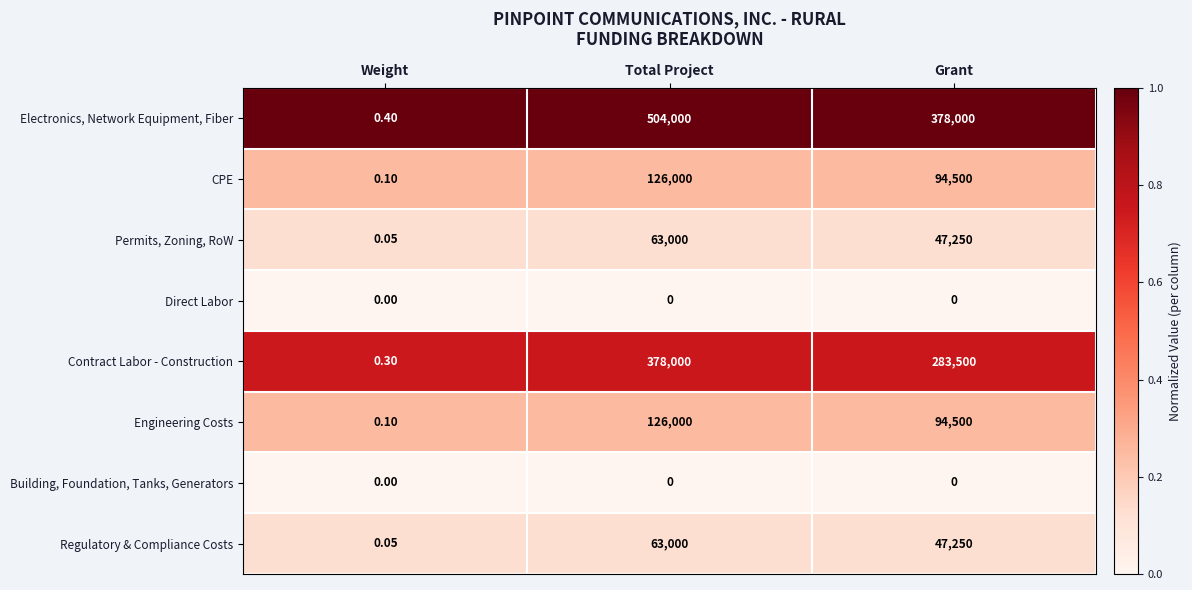

List the labels in order of Electronics, Network Equipment, Fiber value, largest first.

Total Project, Grant, Weight